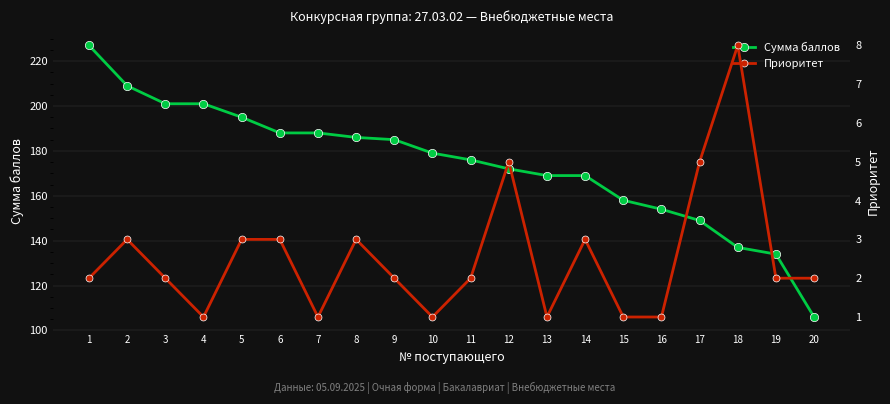

Is this an area chart (filled region under the line)?

No